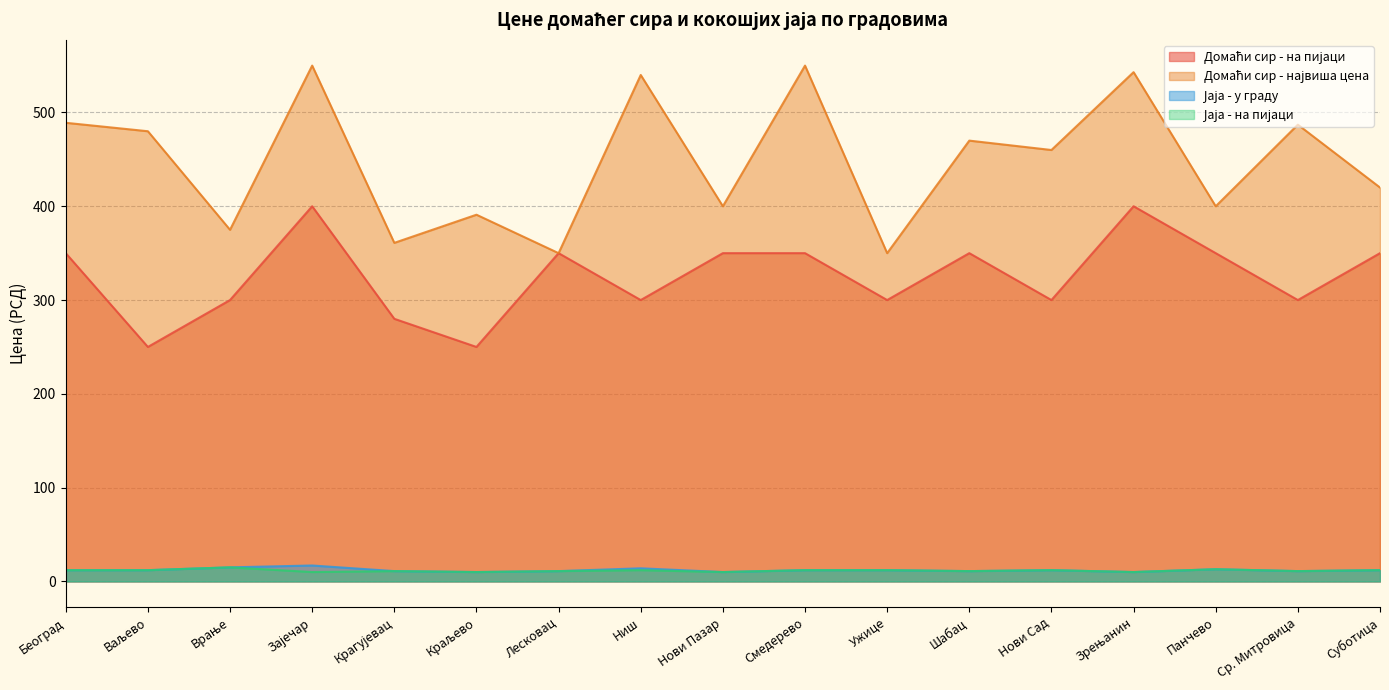

True or false: Јаја - на пијаци and Јаја - у граду cross at least once.

False